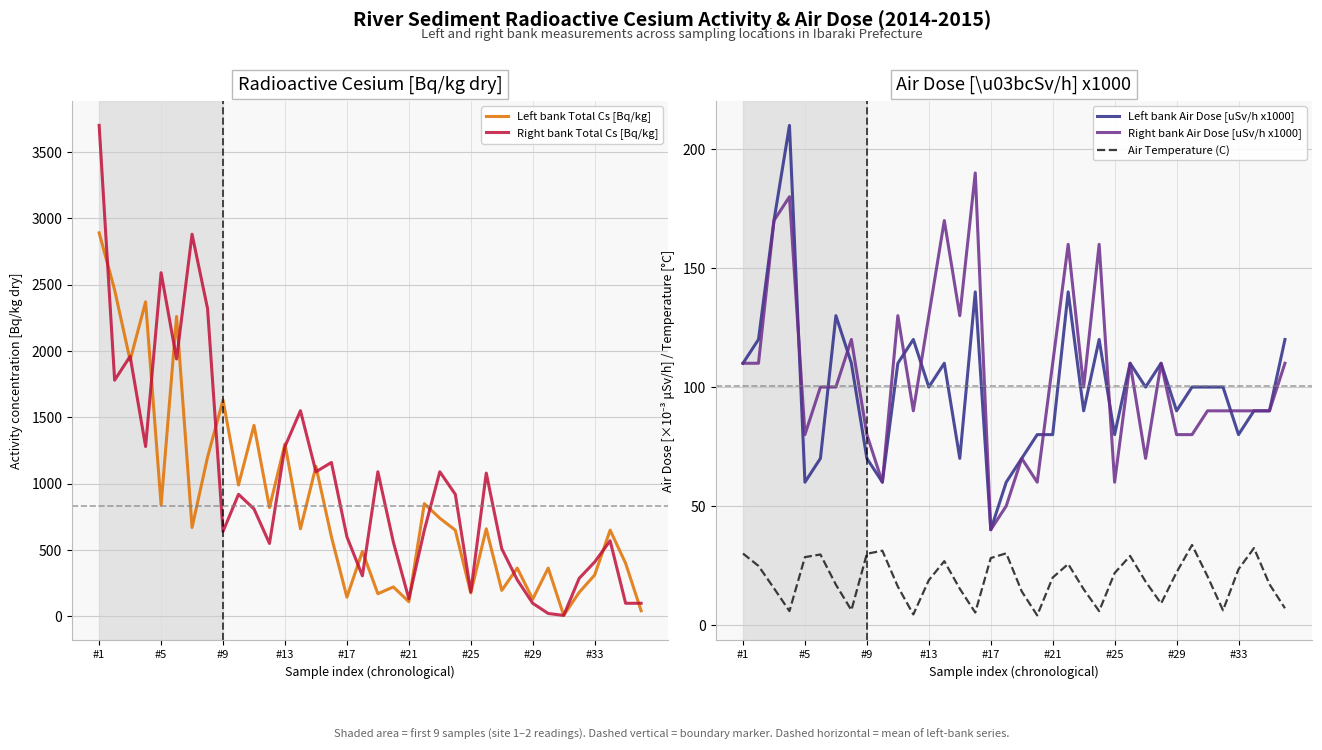

Does the chart have visible grid lines?

Yes